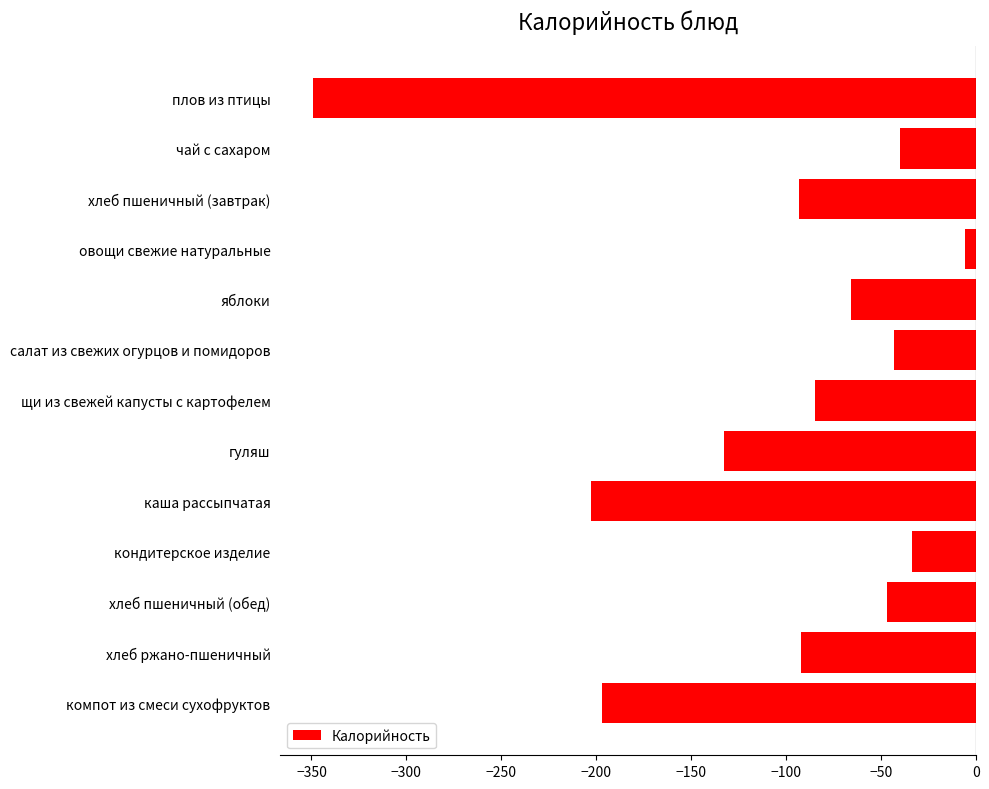

How many categories are shown in the chart?

13